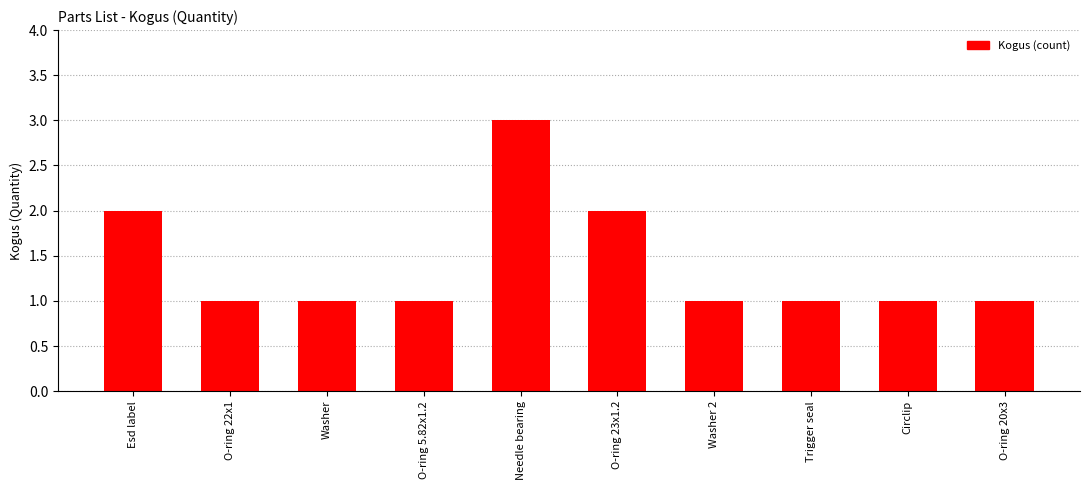

What is the ratio of the value at Needle bearing to the value at O-ring 5.82x1.2?

3.0